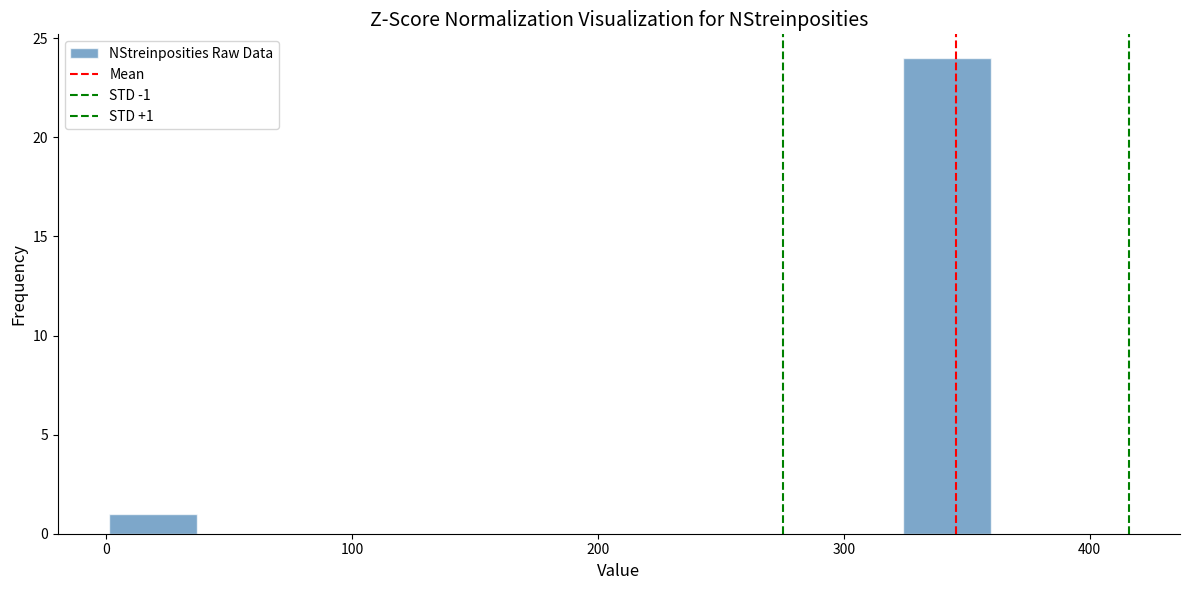

Around what value on the x-axis is the tallest bar? Give the approximate position of its centre, as read against the axis.

340